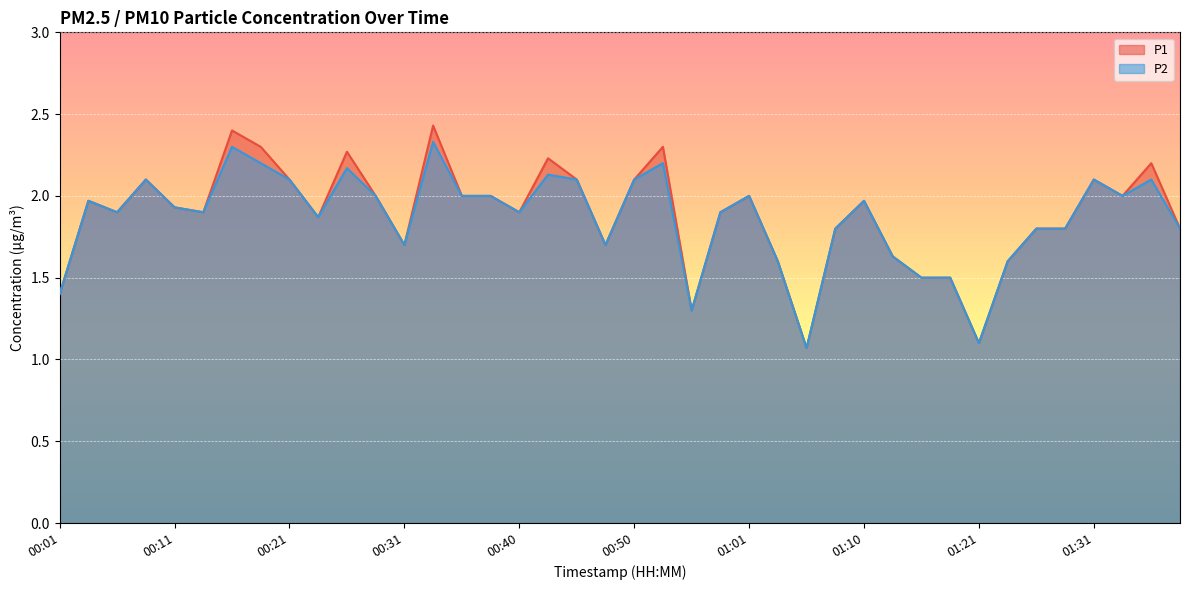

Is it true that P2 equals 2.0 at 00:38?

True